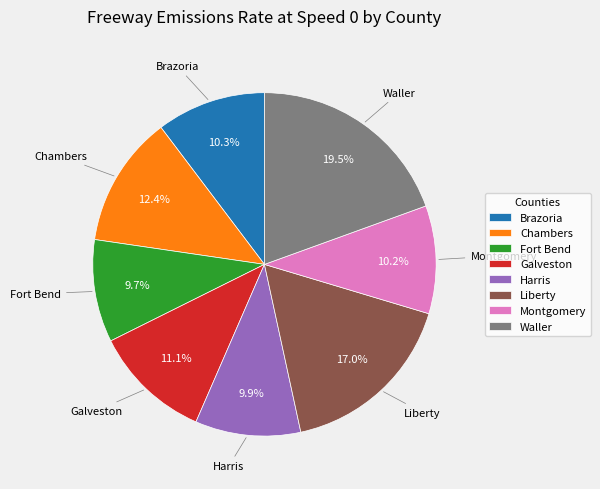

What is the largest slice in the pie chart?

Waller